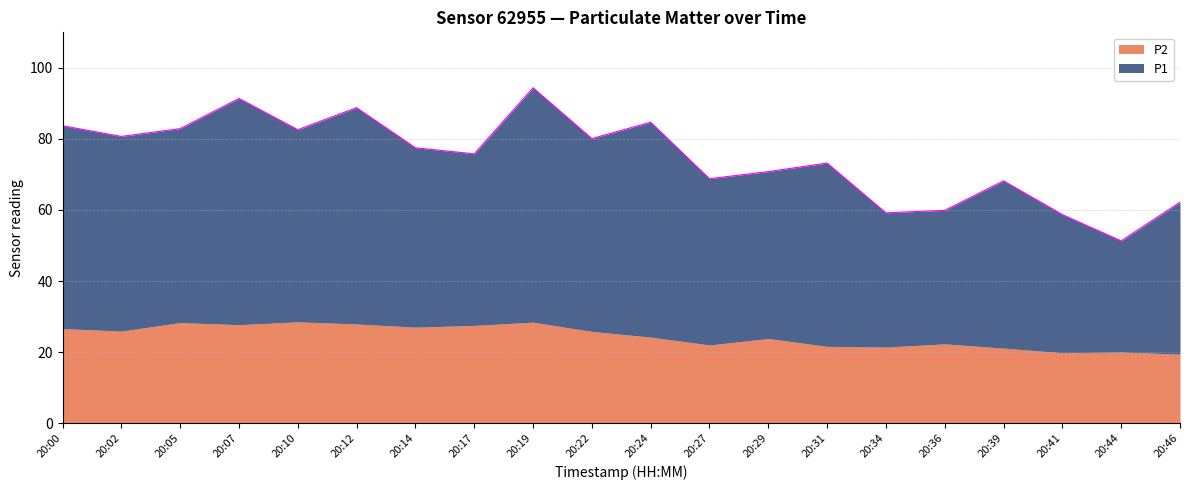

What is the difference between the second highest and second lowest values?

32.7